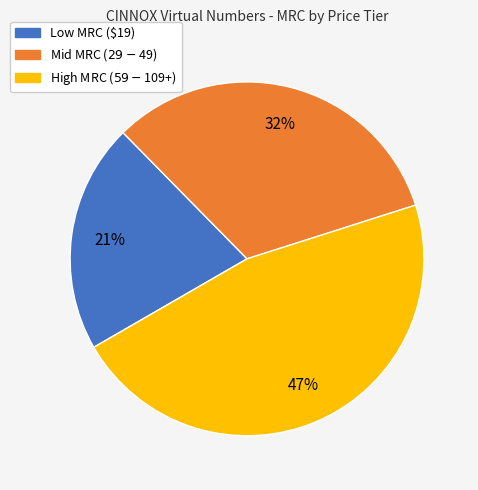

To the nearest percent, what is the average slice percentage?

33%